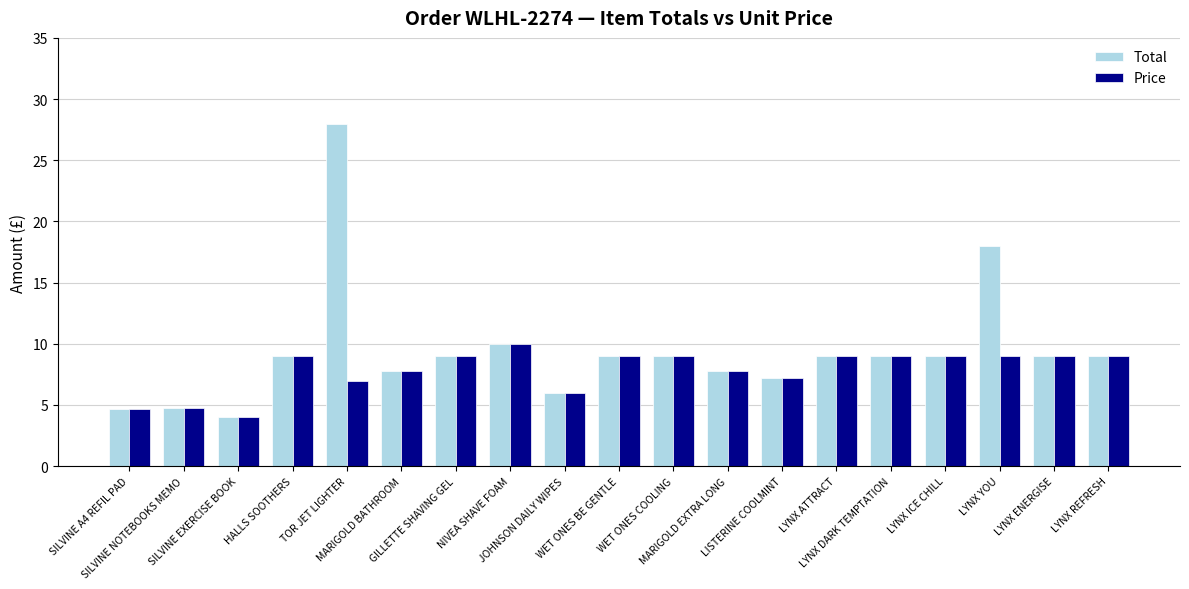

List the series in order of their peak value, highest first.

Total, Price